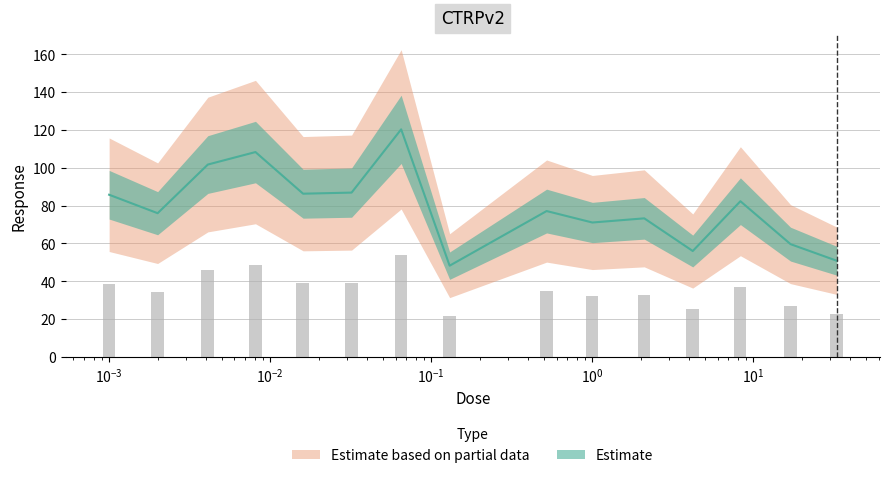

Between 0.065 and 33.0, which is larger?

0.065